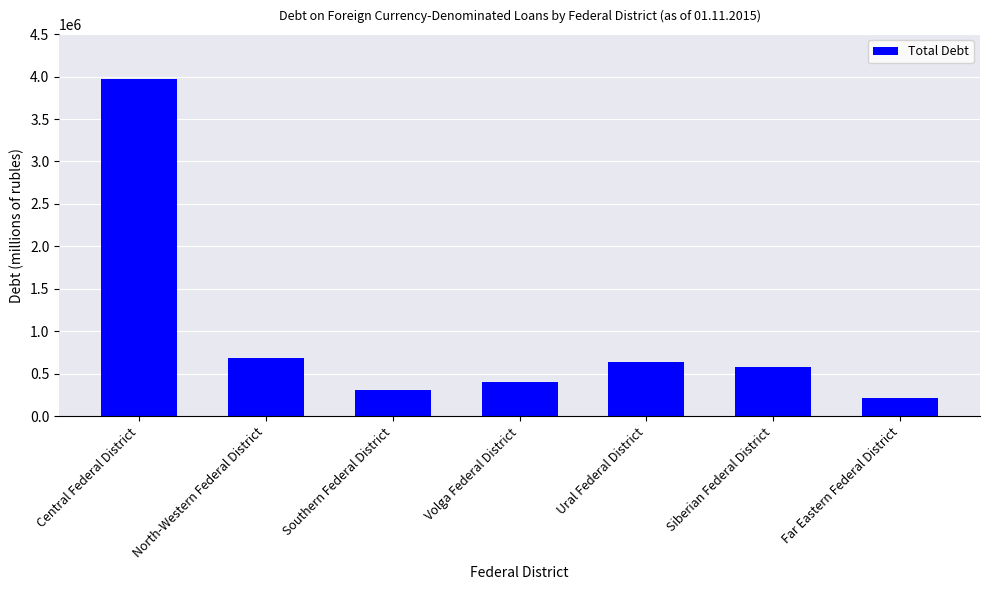

What is the difference between the second highest and minimum values?

471846